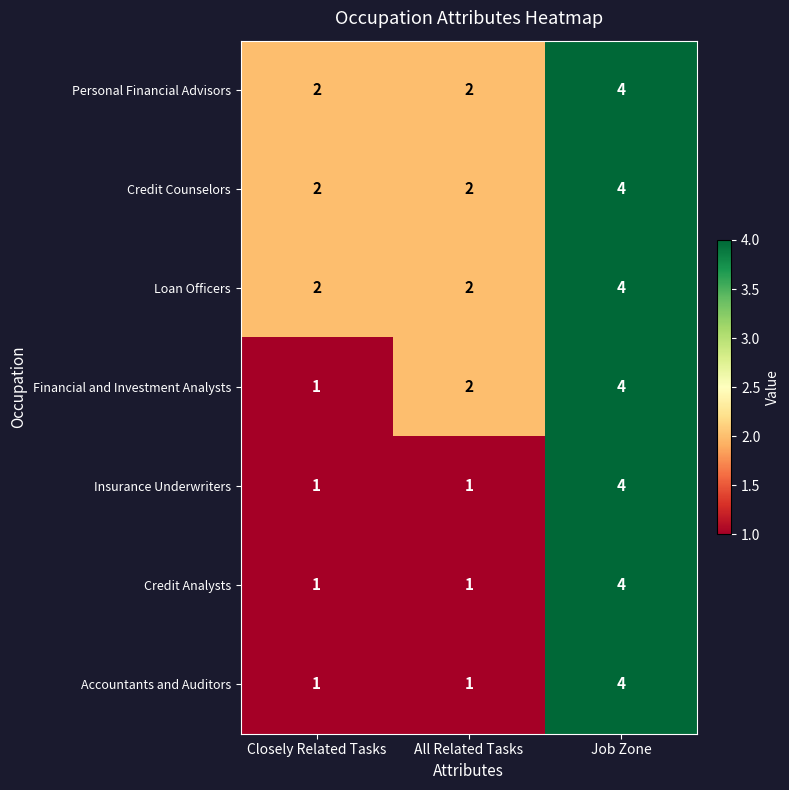

Is it true that Credit Counselors equals 2 at Closely Related Tasks?

True